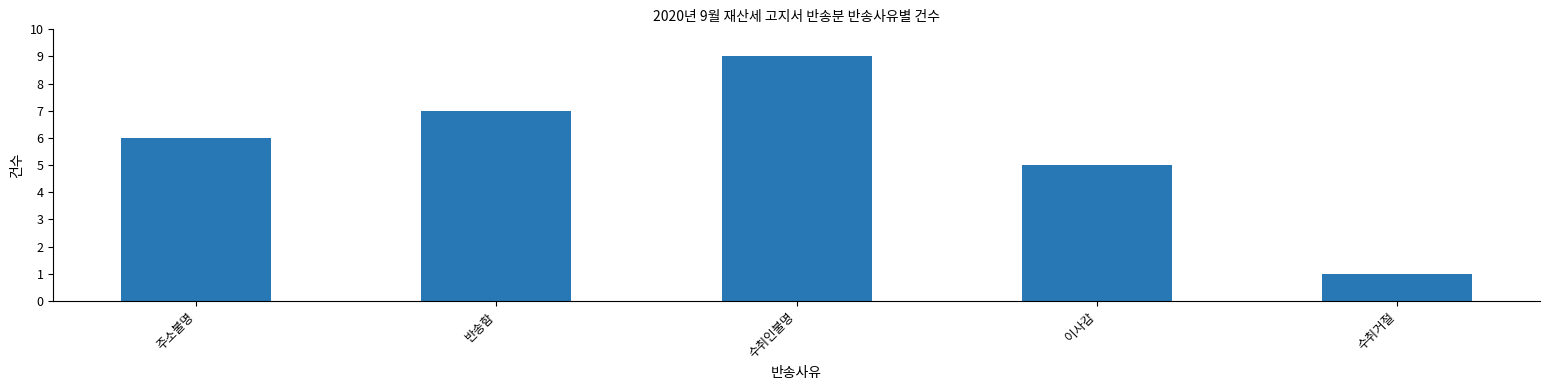

List the labels in order of value, smallest first.

수취거절, 이사감, 주소불명, 반송함, 수취인불명